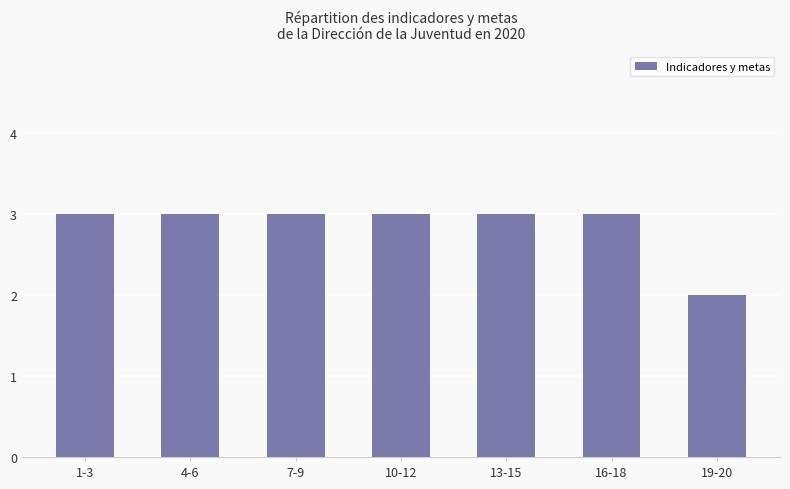

What is the average value?

3